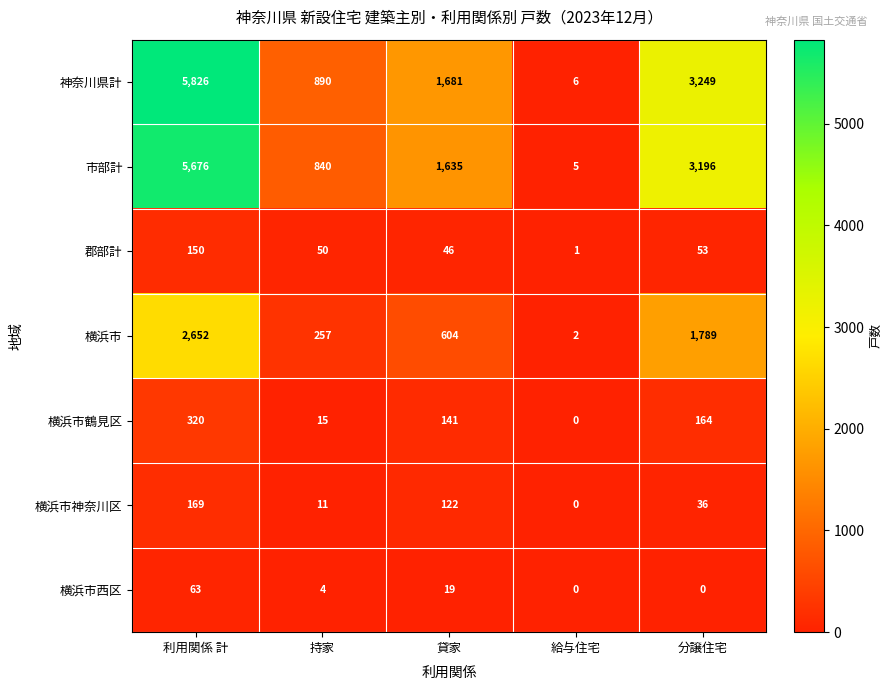

Which category has the lowest value in the 神奈川県計 series?

給与住宅